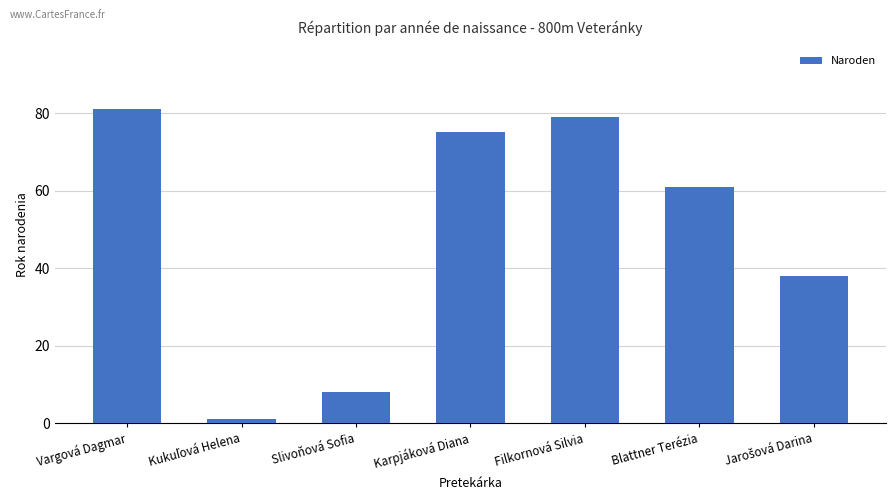

What is the difference between the maximum and minimum values?

80